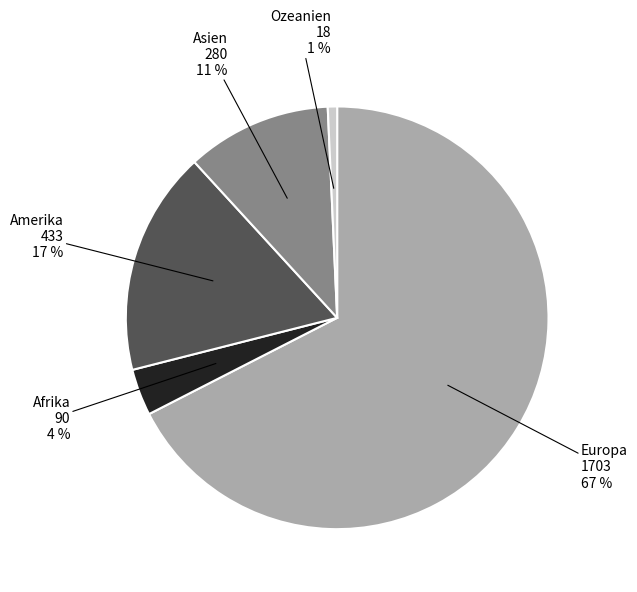

Which category has the smallest portion of the pie?

Ozeanien